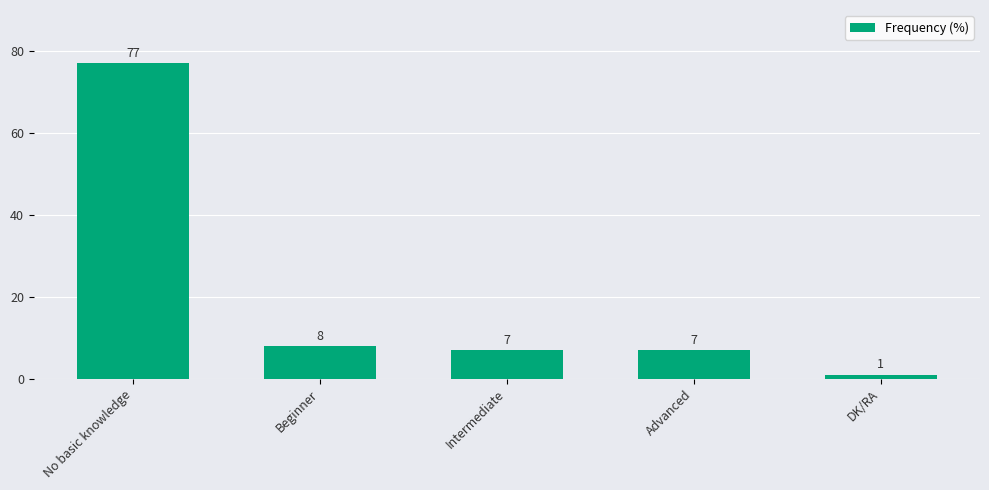

What position from the right is No basic knowledge?

5